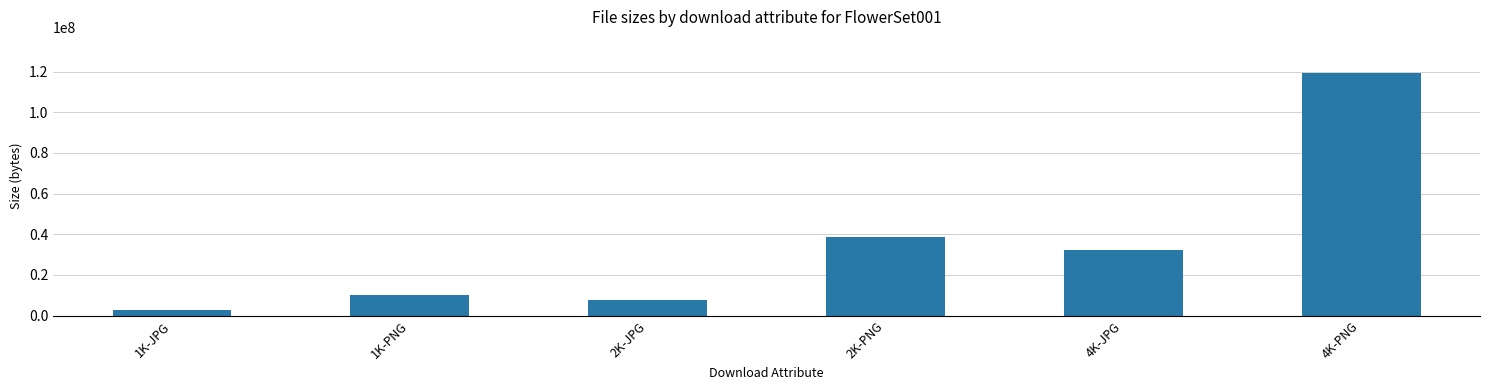

Reading right to left, extract all data points from this chart.

4K-PNG=119166099	4K-JPG=32482287	2K-PNG=38600667	2K-JPG=7715806	1K-PNG=10032923	1K-JPG=2610145